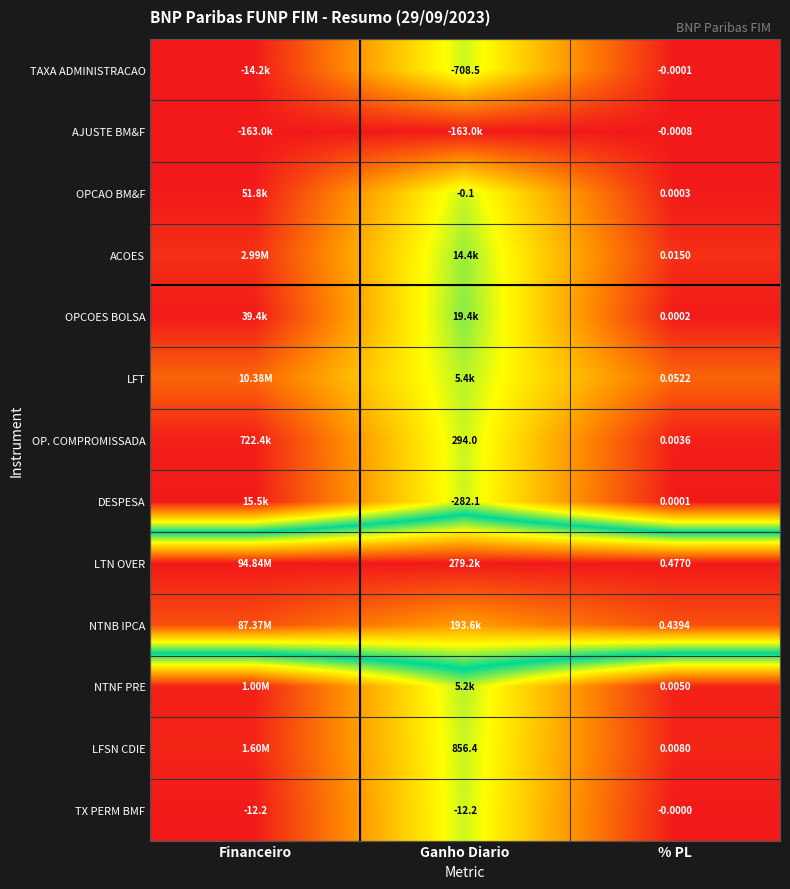

Between Financeiro and Ganho Diario, which is larger?

Ganho Diario